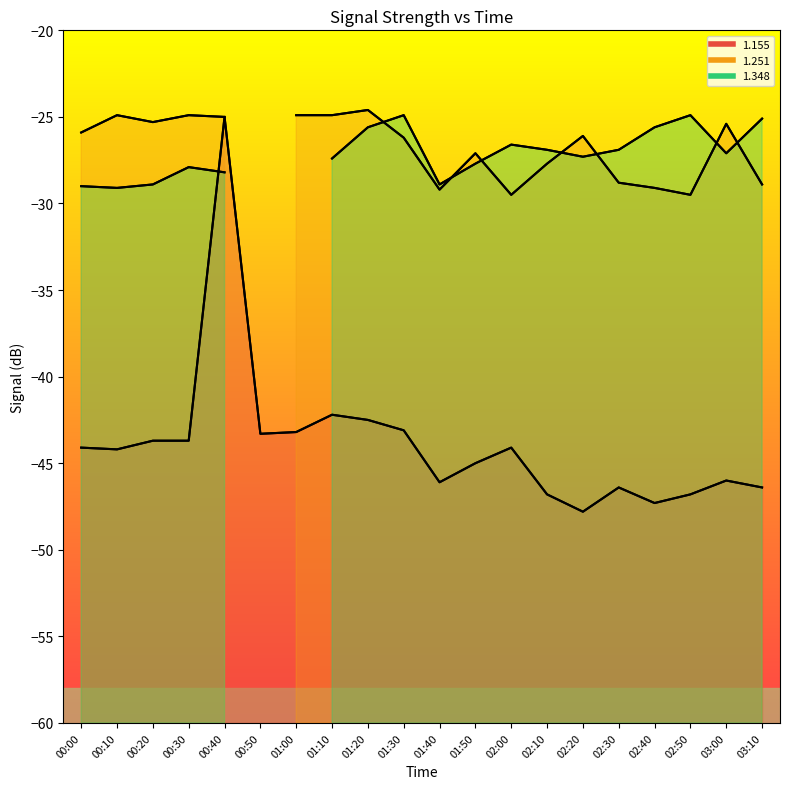

After their last crossing, which series has the higher values: alt_1.348 or alt_1.251?

alt_1.348